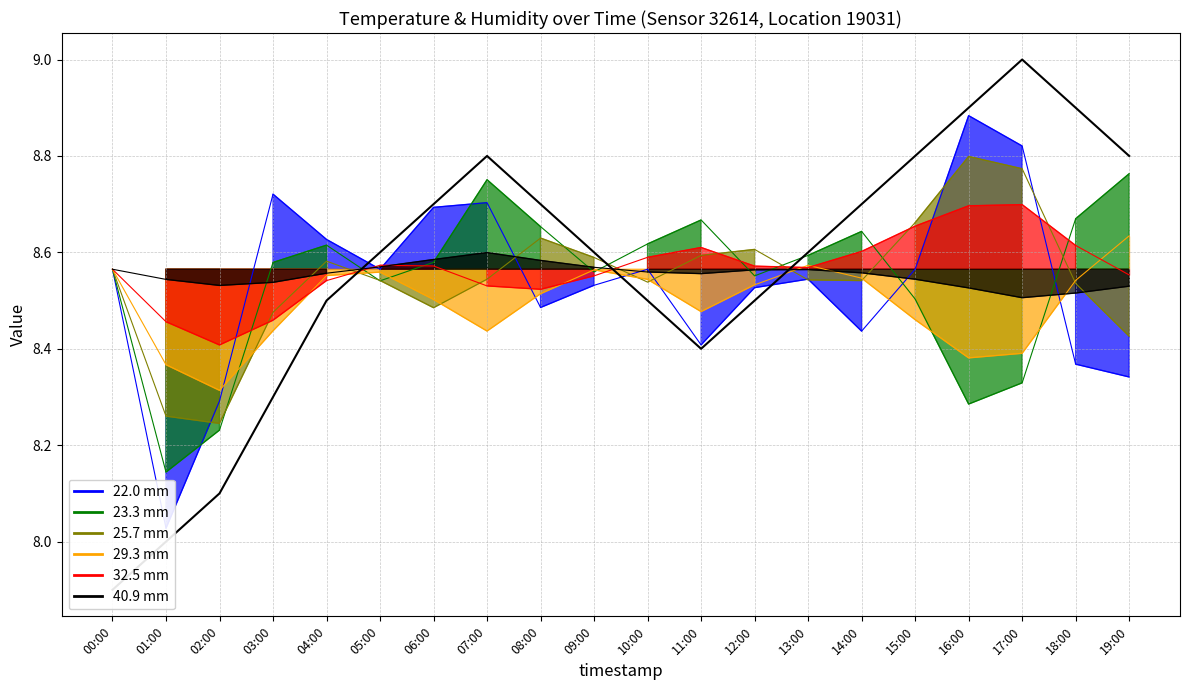

Which has a higher value, 03:00 or 01:00?

03:00